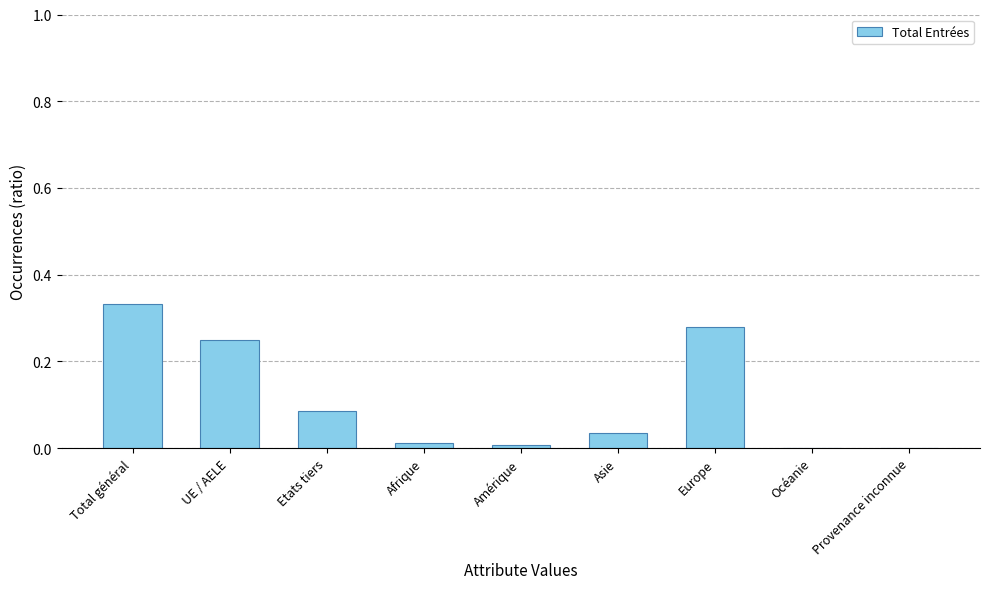

How many categories are shown in the chart?

9